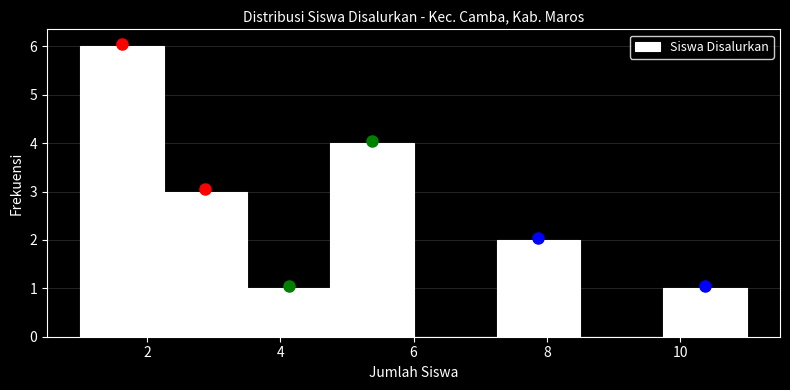

Reading left to right, transcribe this chart: for each bar, give the range it covers on the x-axis and its height. Neither the bar edges nor the heights are printed on the chart, so give them approximately, as read against the axes.

1.00 to 2.25: 6
2.25 to 3.50: 3
3.50 to 4.75: 1
4.75 to 6.00: 4
6.00 to 7.25: 0
7.25 to 8.50: 2
8.50 to 9.75: 0
9.75 to 11.00: 1